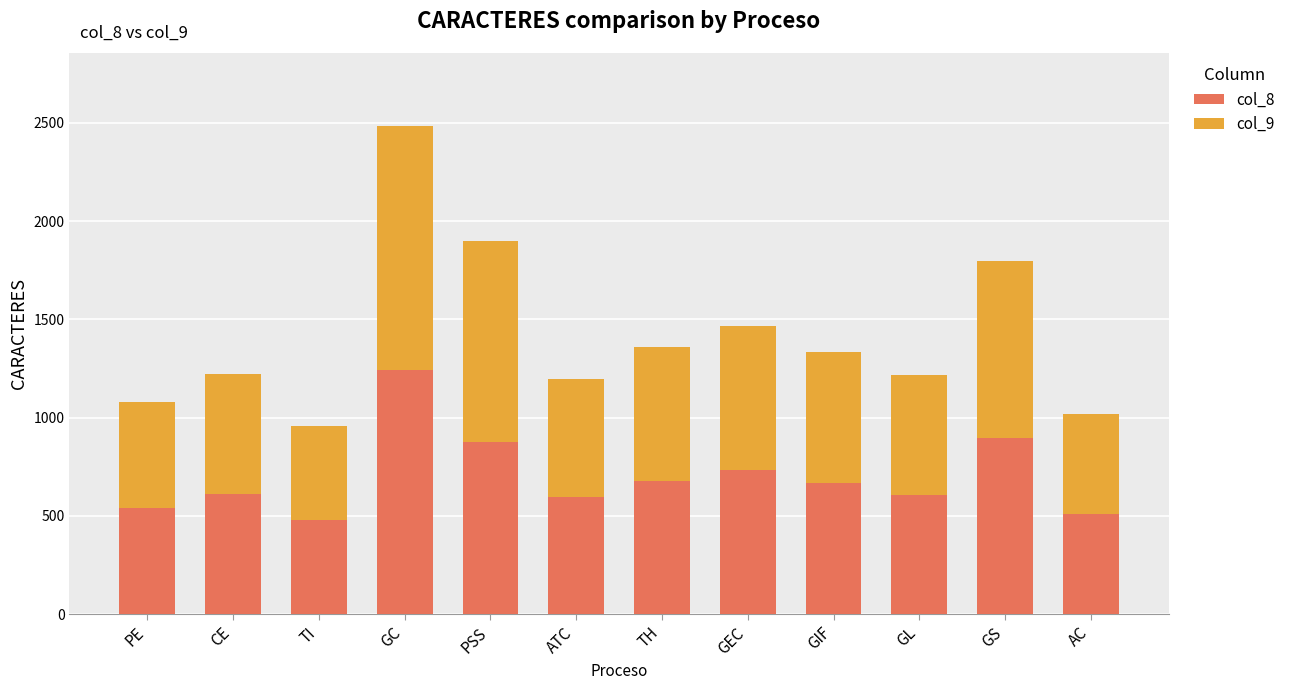

What is the difference between the second highest and minimum values in the col_8 series?

418